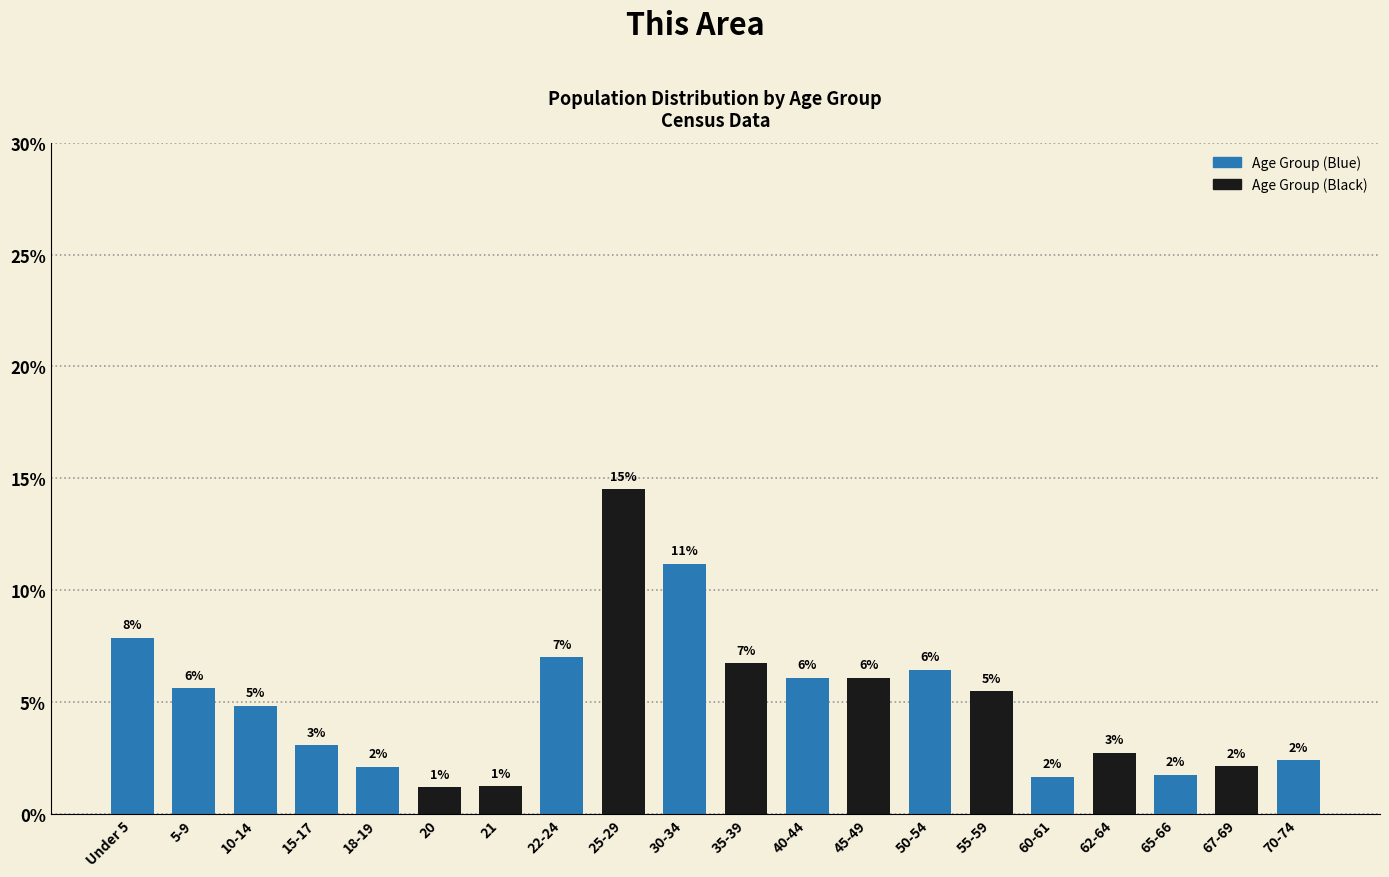

Are the bars horizontal?

No